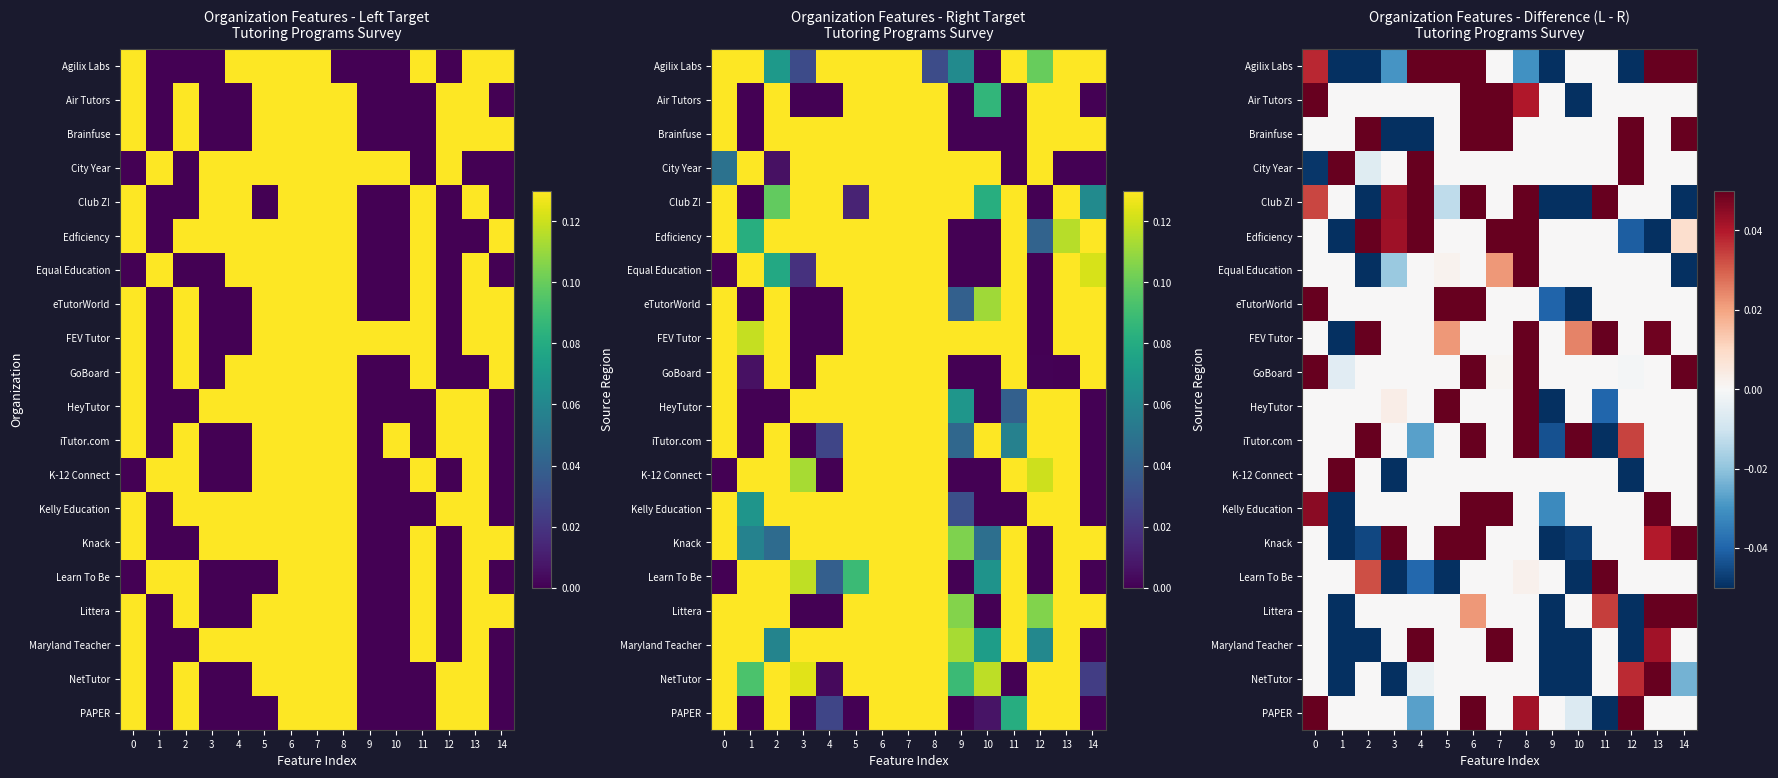

True or false: Maryland Teacher has a value of -0.2 at 1.

False